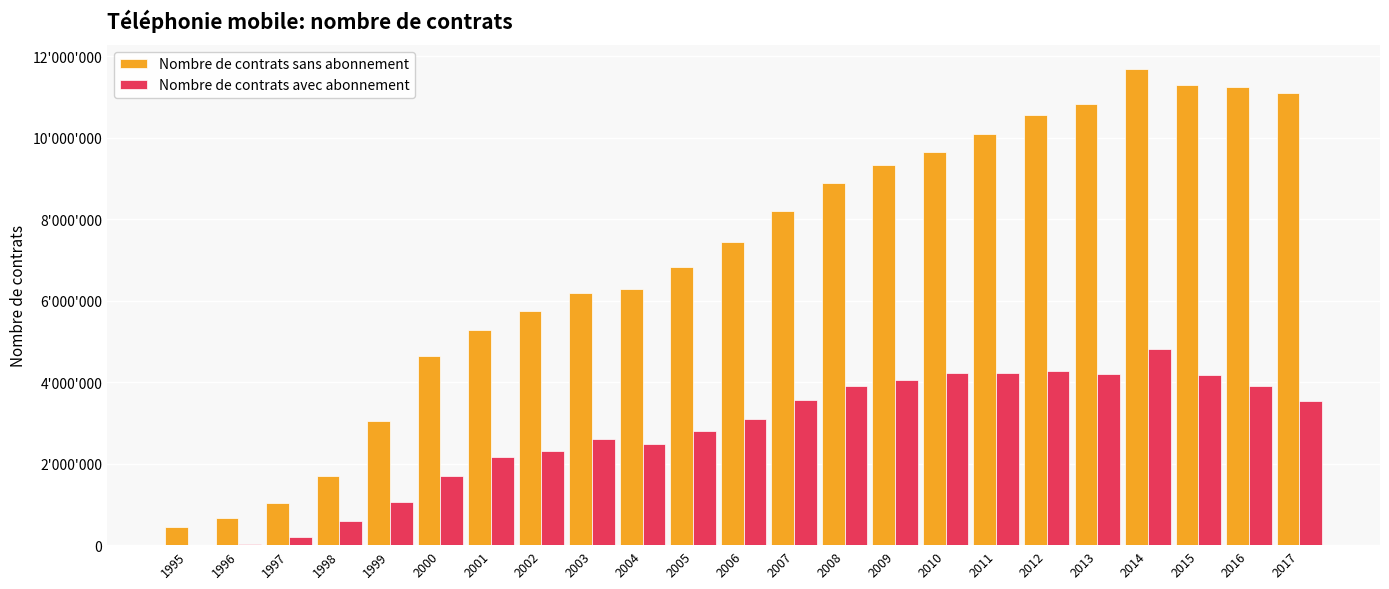

Which category has the highest value in the Nombre de contrats sans abonnement series?

2014